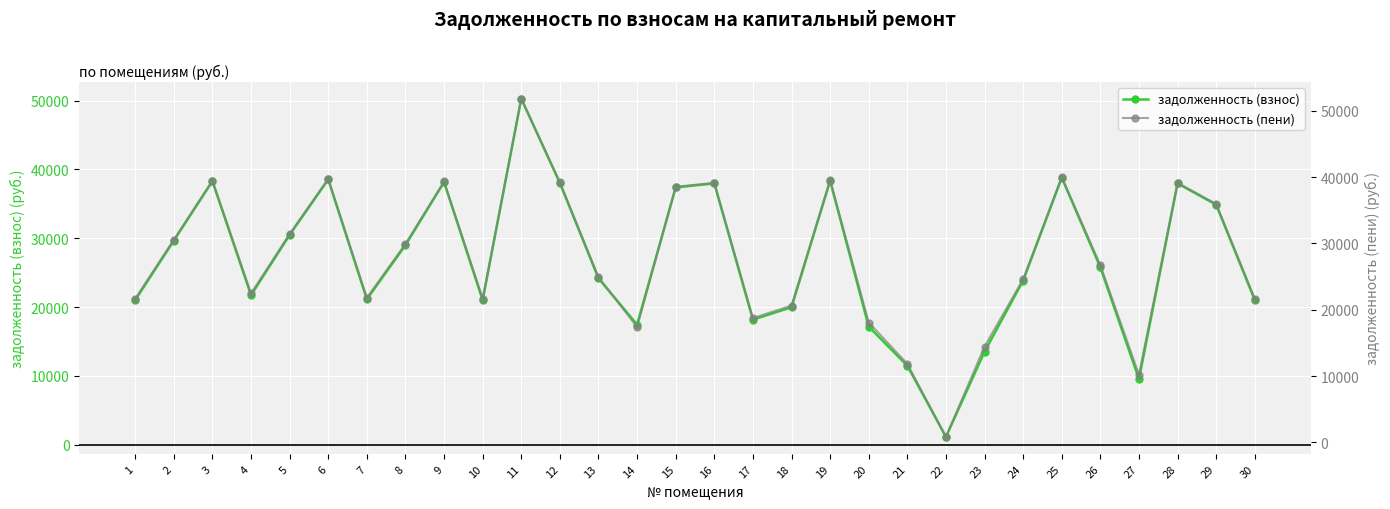

What is the average value of the задолженность (пени) series?

27720.2